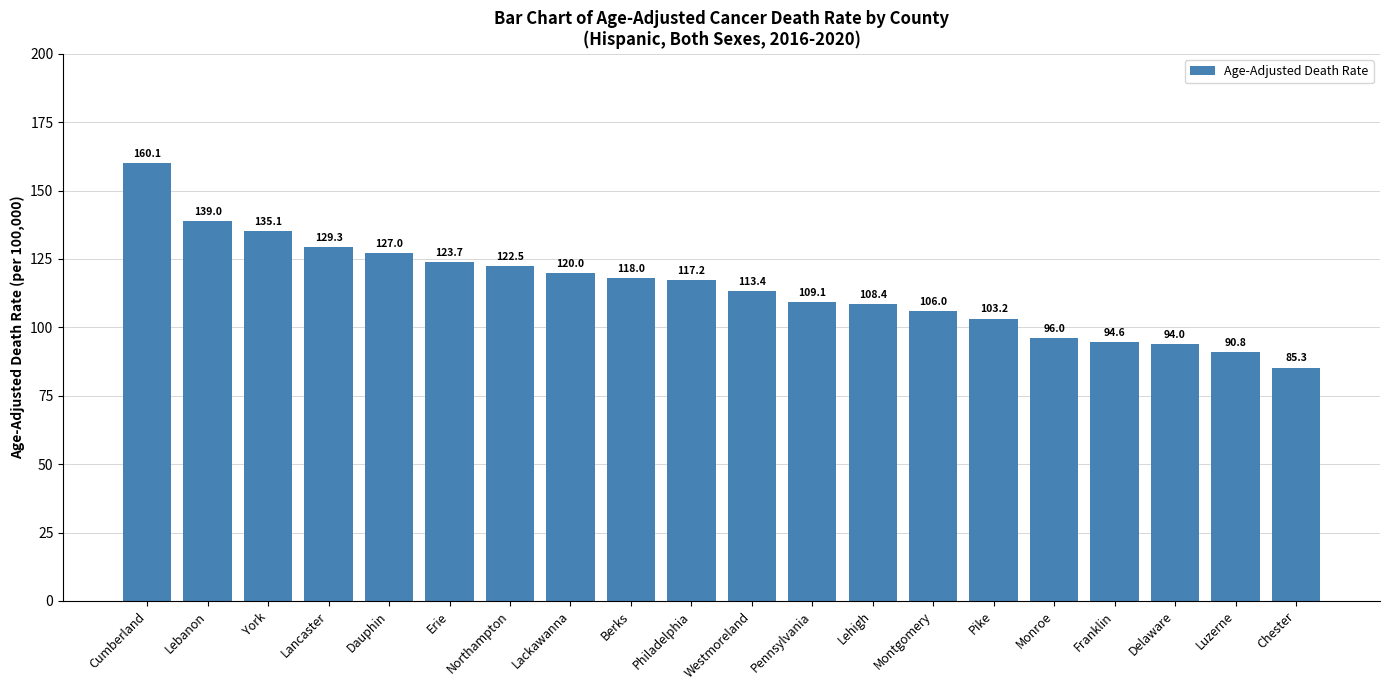

What is the average value?

114.6